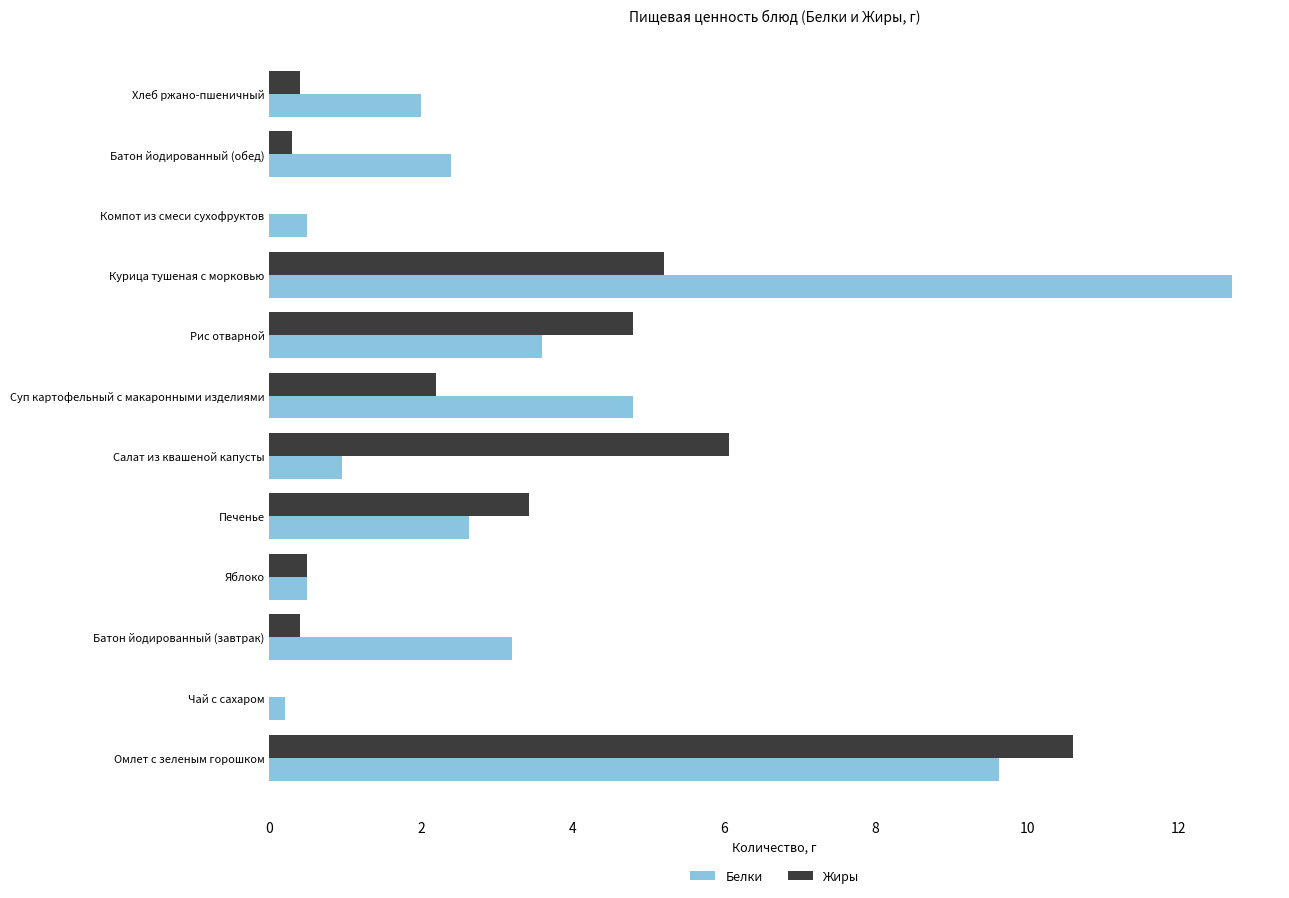

Between Салат из квашеной капусты and Рис отварной, which series saw the biggest shift?

Белки